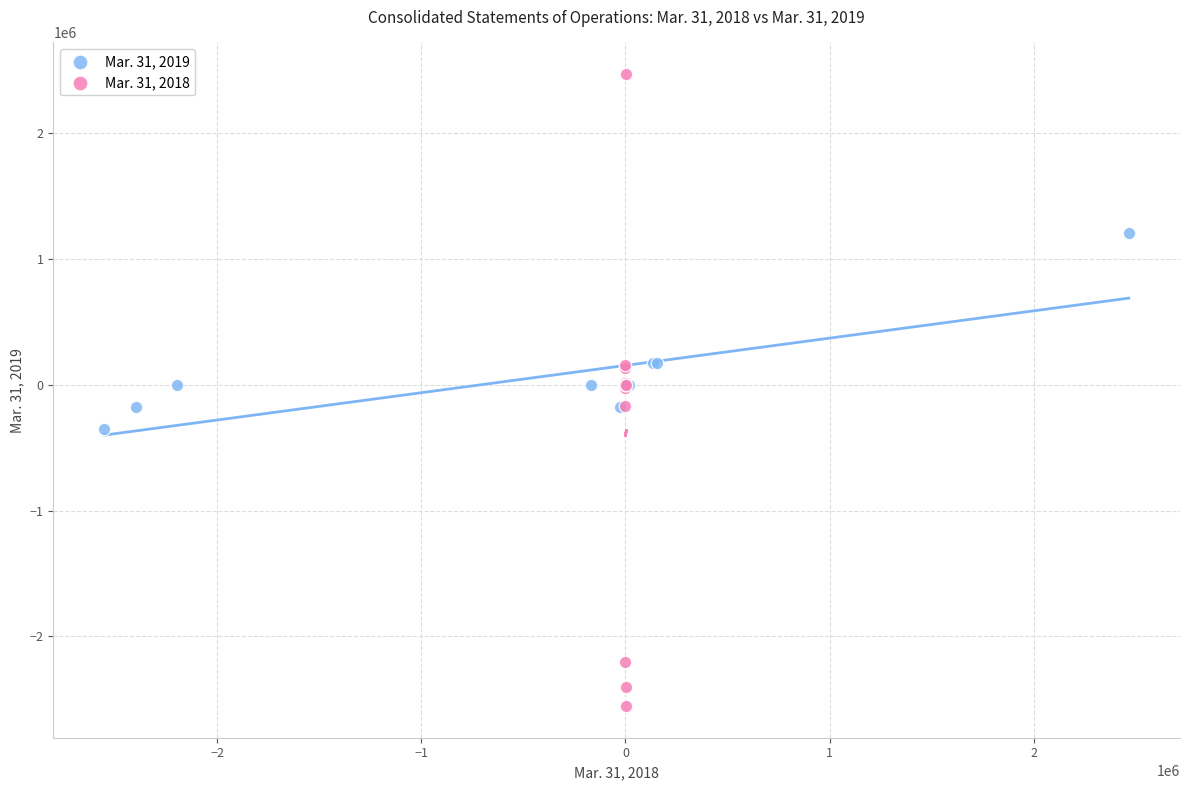

What are all the series names shown in the legend?

Mar. 31, 2019, Mar. 31, 2018